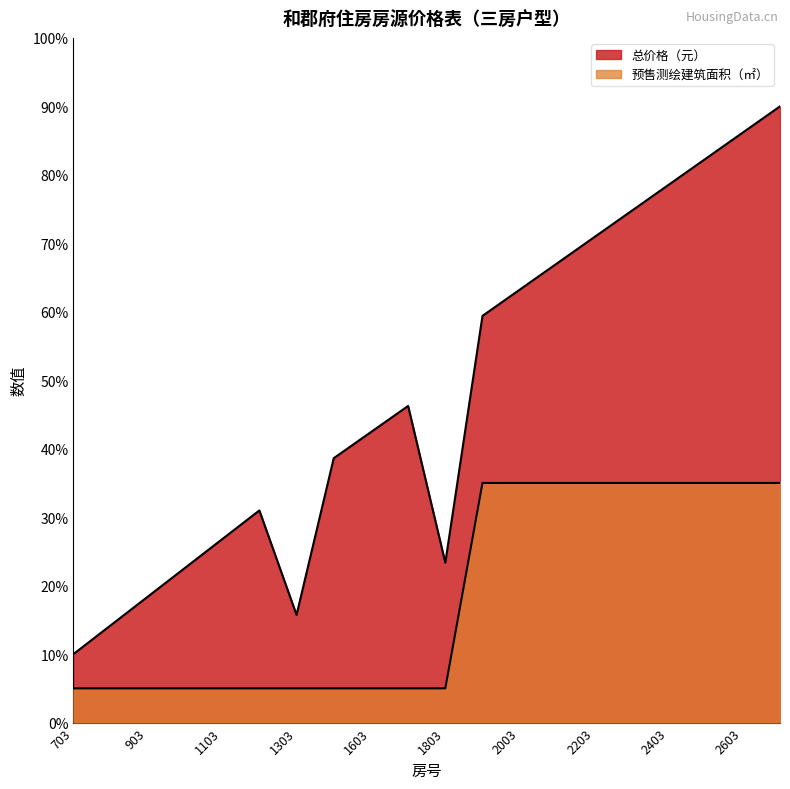

Read the 总价格（元） value at 1703.

46.2